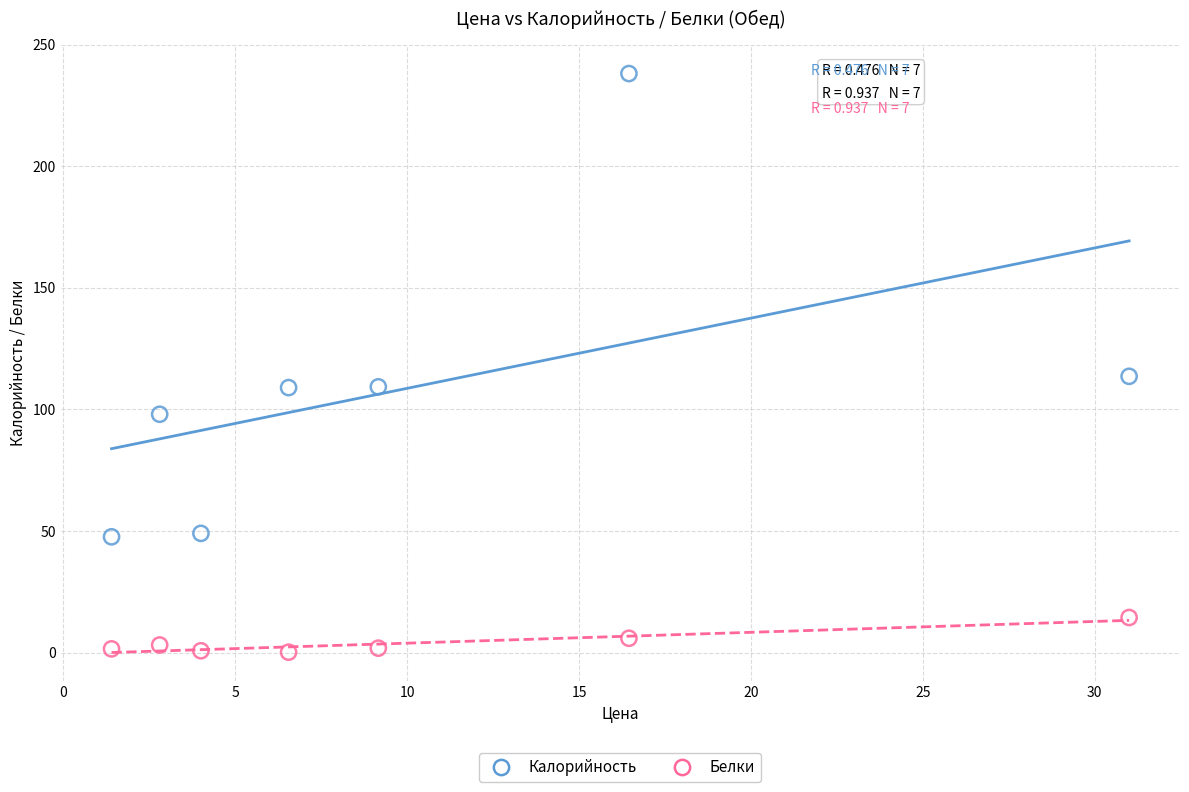

What are all the series names shown in the legend?

Калорийность, Белки